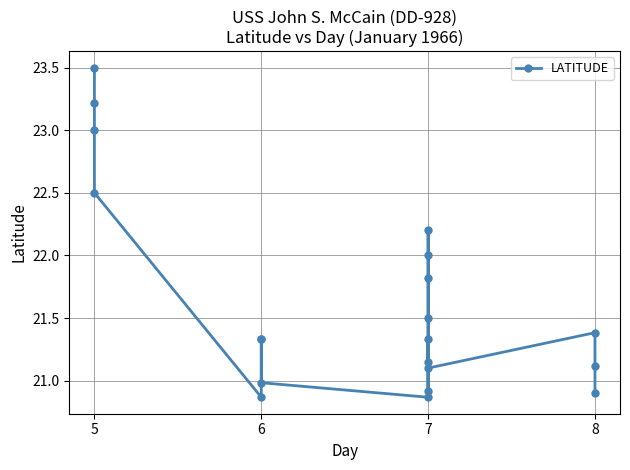

Reading left to right, list all the values displayed in this chart.

23.5	23.2	23.0	22.5	20.9	21.3	21.3	21.0	20.9	21.5	21.8	22.2	22.0	21.1	21.3	20.9	21.1	21.4	21.1	20.9